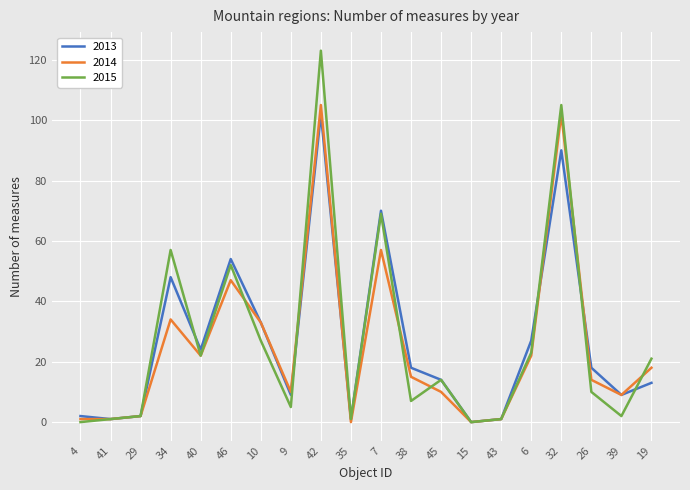

Reading right to left, extract all data points from this chart.

2013: 19=13	39=9	26=18	32=90	6=27	43=1	15=0	45=14	38=18	7=70	35=1	42=102	9=9	10=33	46=54	40=24	34=48	29=2	41=1	4=2
2014: 19=18	39=9	26=14	32=102	6=22	43=1	15=0	45=10	38=15	7=57	35=0	42=105	9=10	10=33	46=47	40=22	34=34	29=2	41=1	4=1
2015: 19=21	39=2	26=10	32=105	6=23	43=1	15=0	45=14	38=7	7=69	35=1	42=123	9=5	10=27	46=52	40=22	34=57	29=2	41=1	4=0